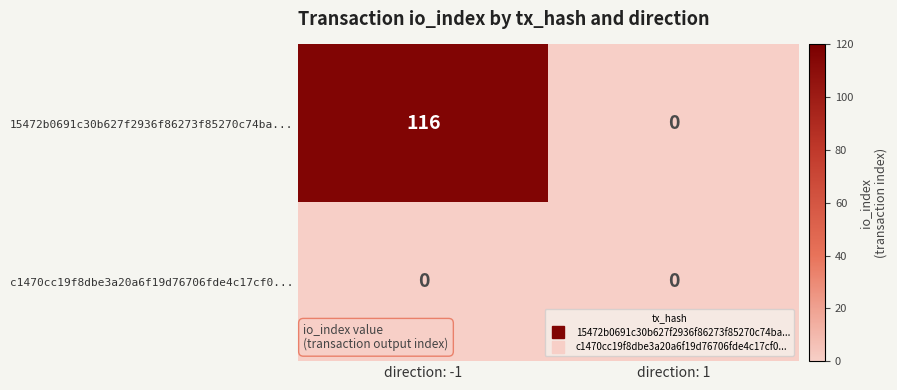

What is the spread (max minus min) of values at direction: -1?

116